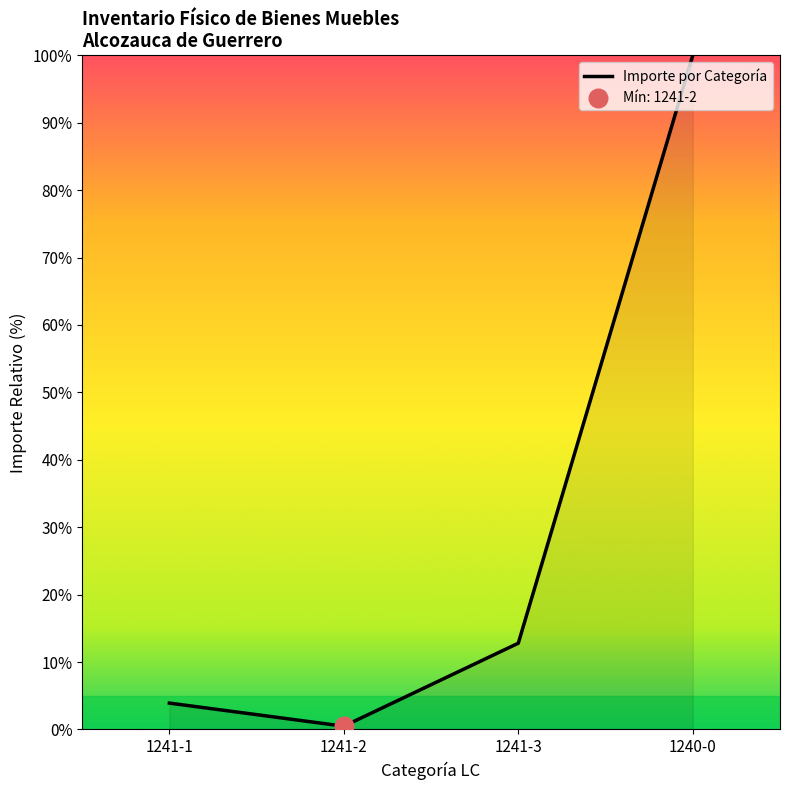

What is the change in value from 1241-3 to 1240-0?

+87.2